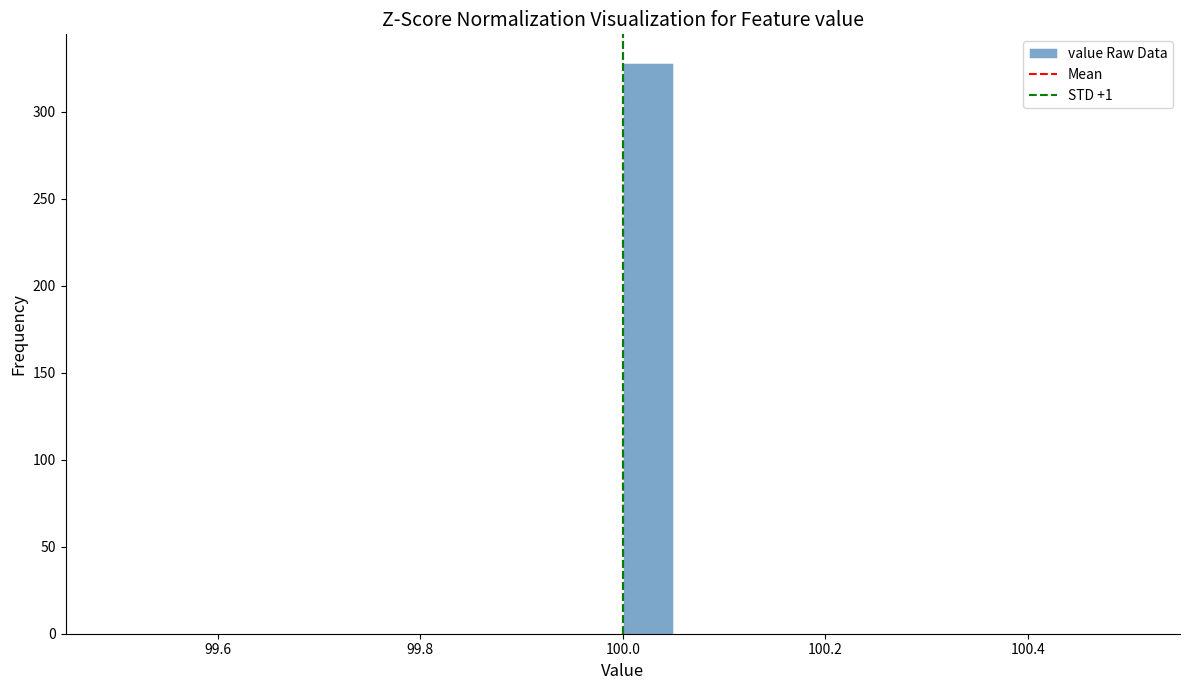

Around what value on the x-axis is the tallest bar? Give the approximate position of its centre, as read against the axis.

100.02